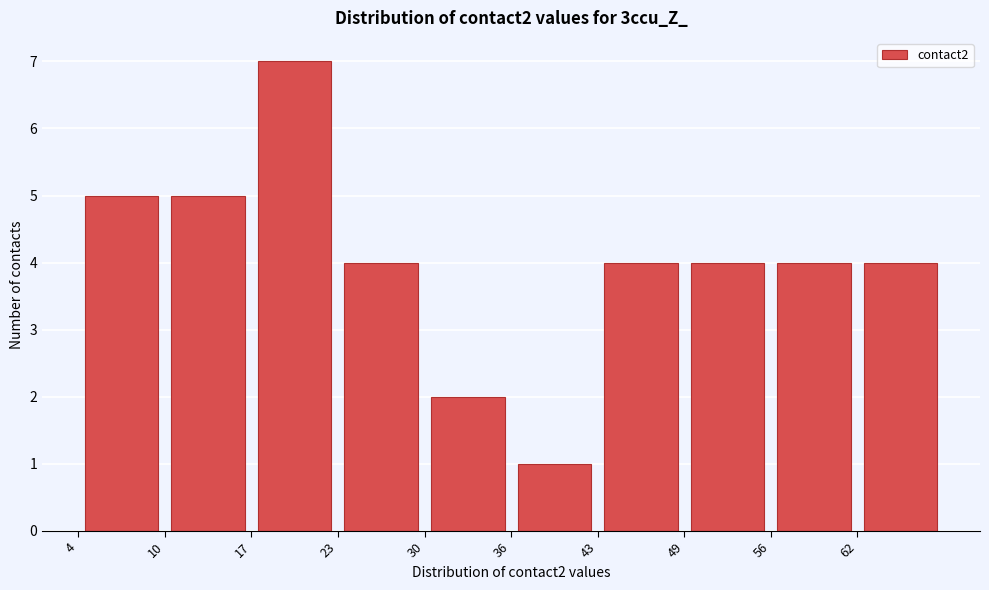

Reading left to right, list every bar in this chart as the range it spans on the x-axis followed by its height. Neither the bar edges nor the heights are printed on the chart, so give them approximately, as read against the axes.

4.0 to 10.5: 5
10.5 to 17.0: 5
17.0 to 23.5: 7
23.5 to 30.0: 4
30.0 to 36.5: 2
36.5 to 43.0: 1
43.0 to 49.5: 4
49.5 to 56.0: 4
56.0 to 62.5: 4
62.5 to 69.0: 4